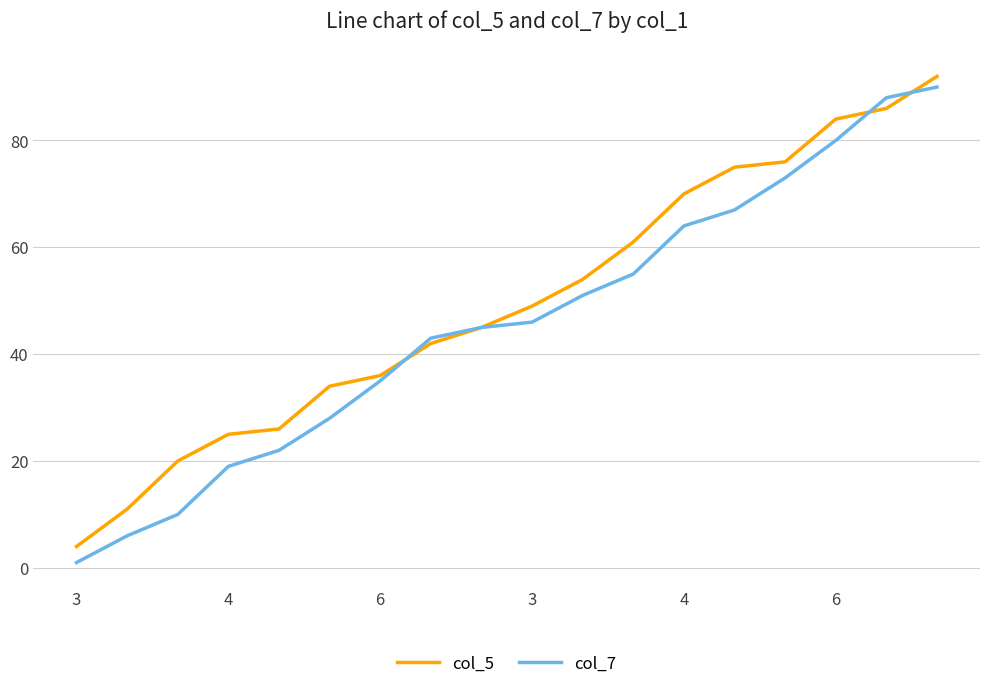

What is the greatest value displayed?

92